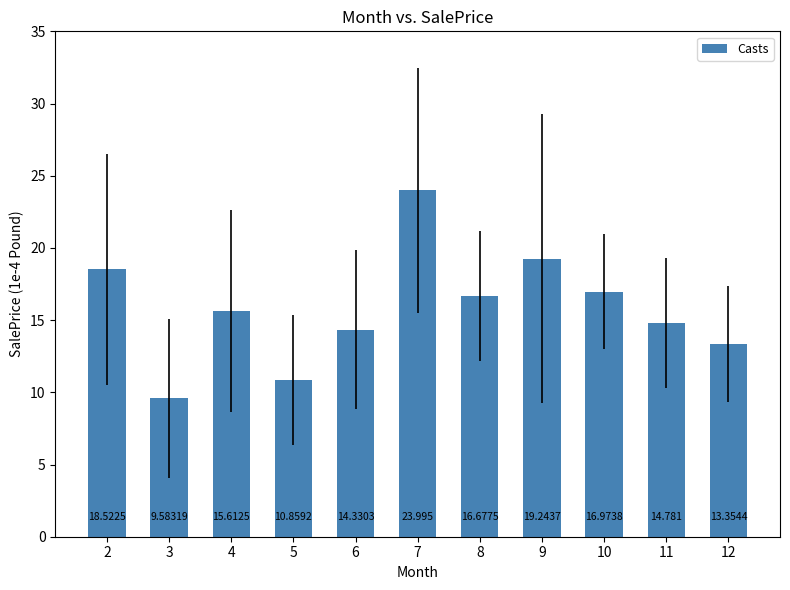

Reading right to left, what are all the values shown in this chart?

13.4	14.8	17.0	19.2	16.7	24.0	14.3	10.9	15.6	9.6	18.5